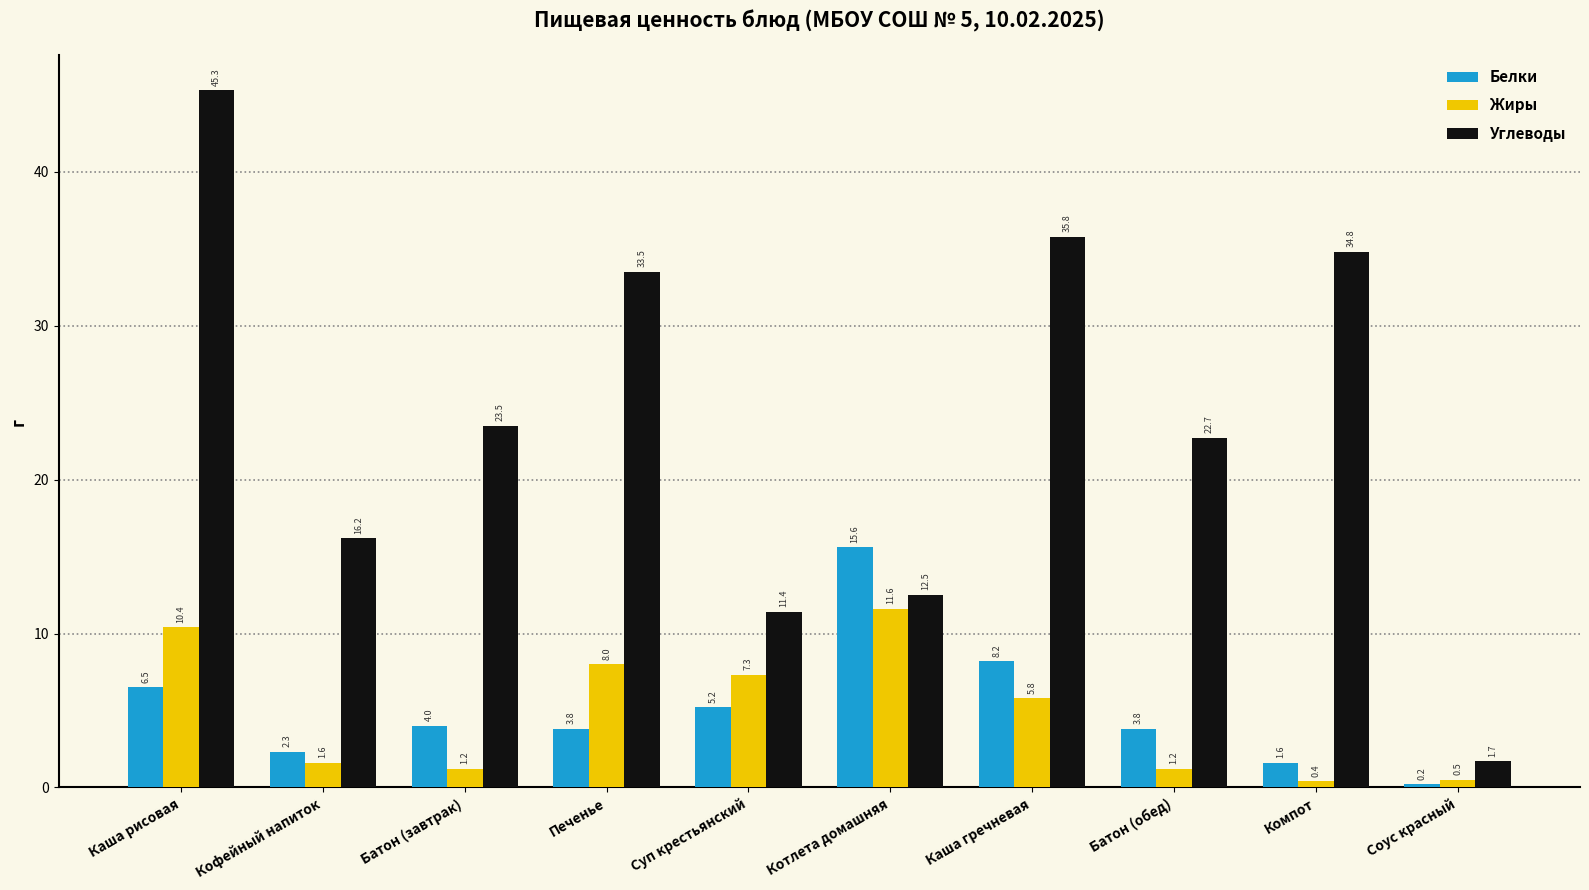

How many series are shown in this chart?

3